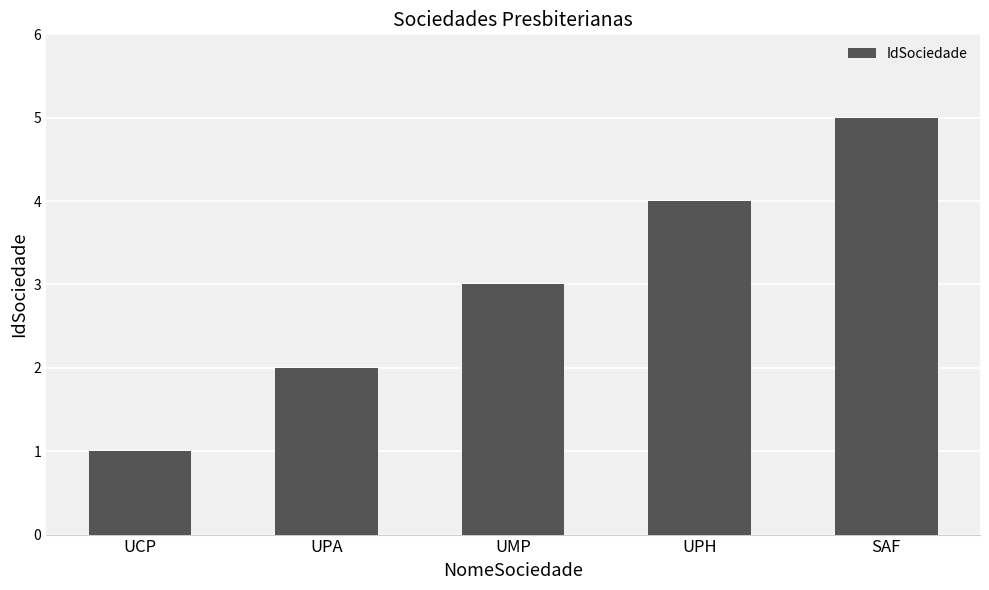

What is the minimum value shown in the chart?

1